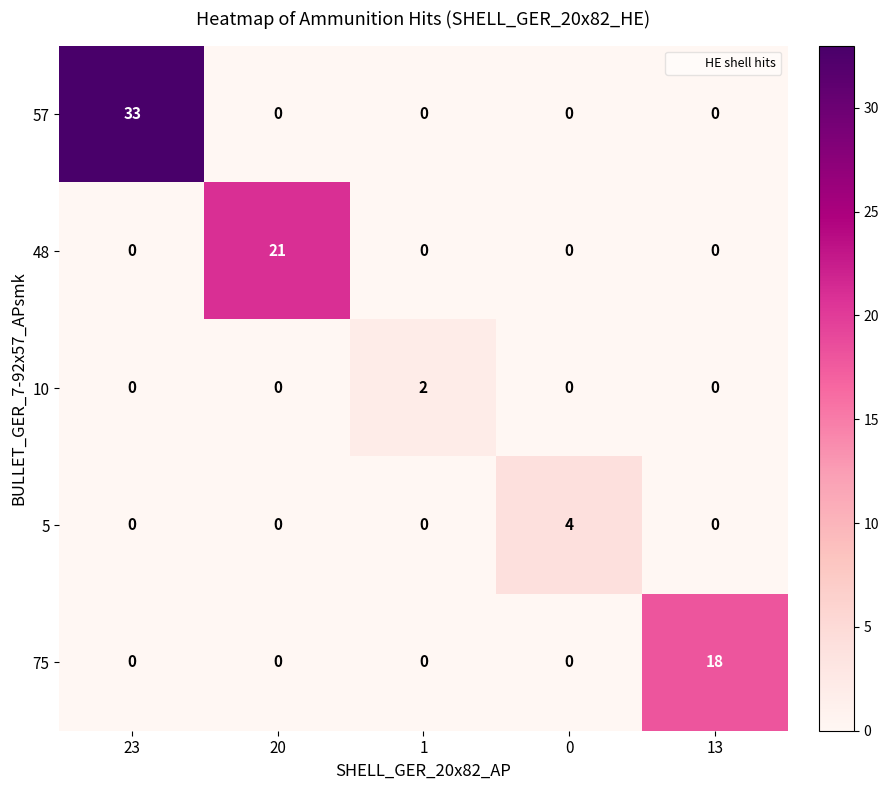

What is the sum of all 48 values?

21